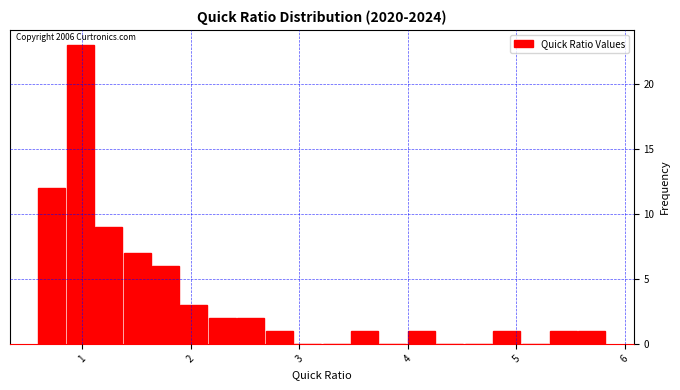

Read against the x-axis, roughly where is the centre of the tallest bar?

1.0